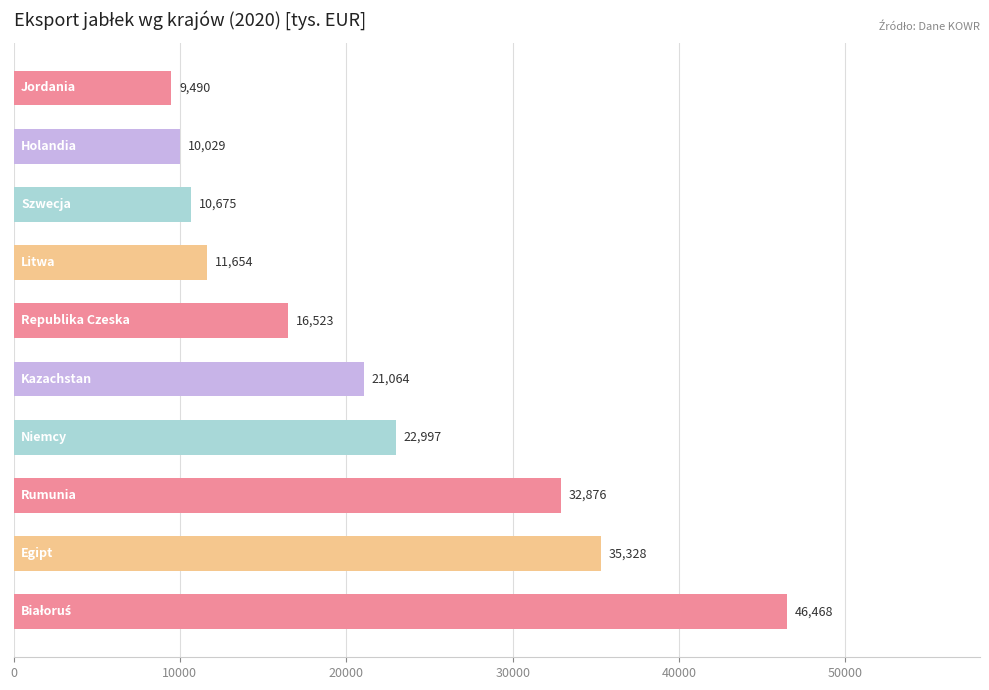

What is the maximum value shown in the chart?

46468.4